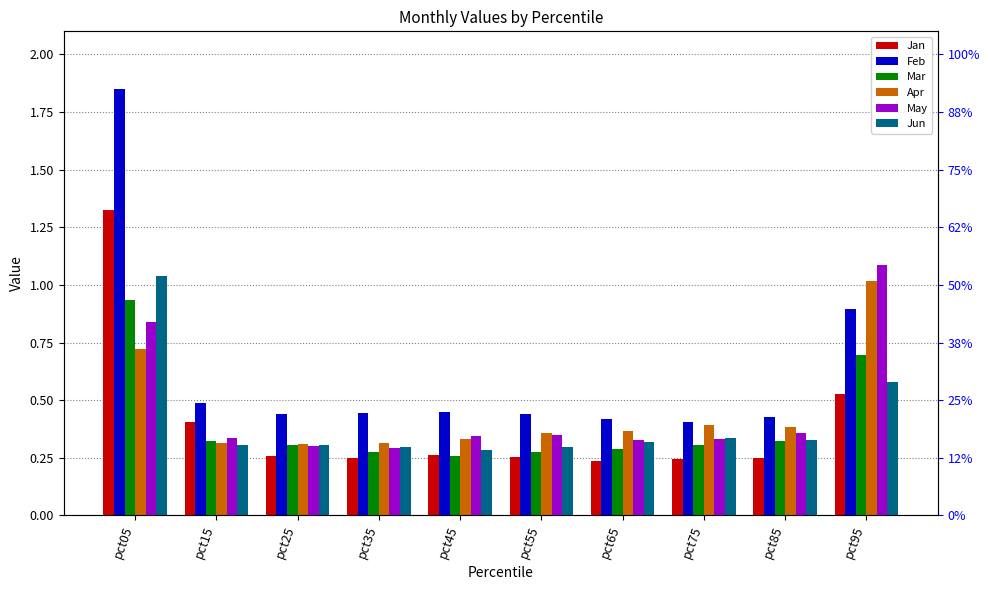

Does the chart contain any negative values?

No